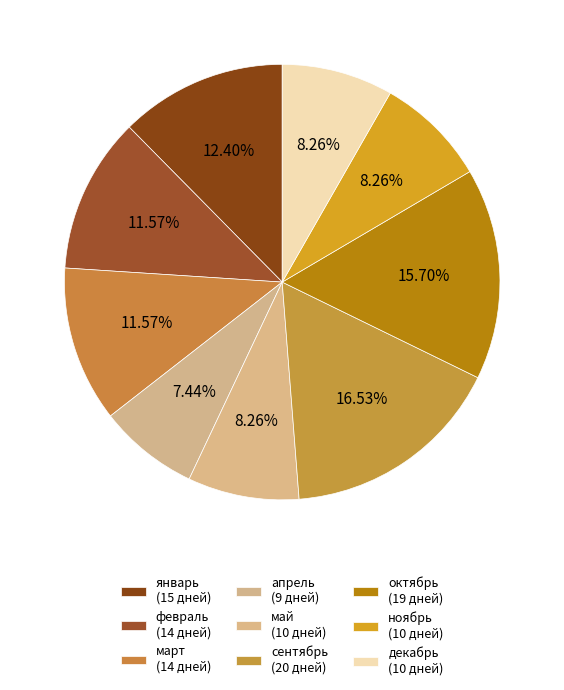

What is the total percentage of ноябрь and сентябрь?

24.8%